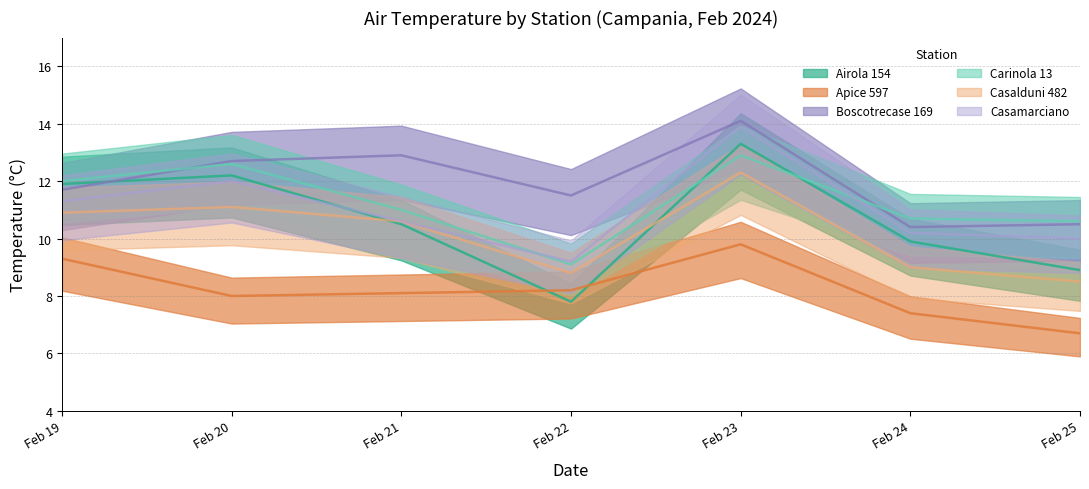

What is the value of the Casalduni 482 point at the 5th from the left?

12.3